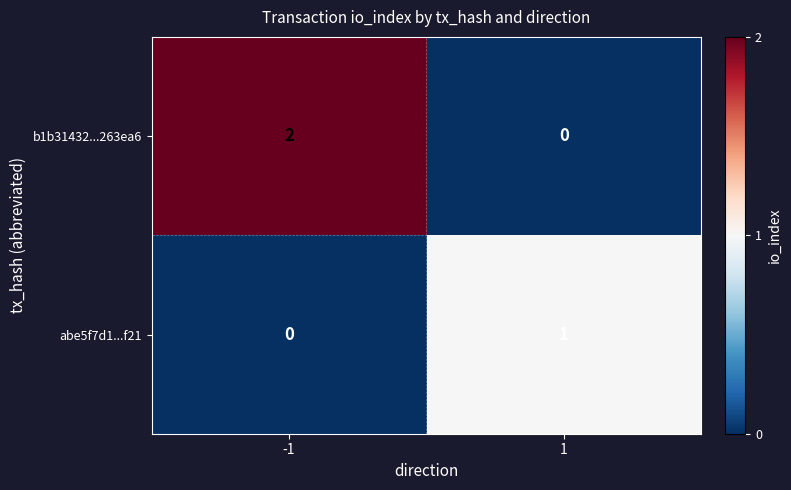

True or false: b1b31432...263ea6 has a value of 2 at -1.

True